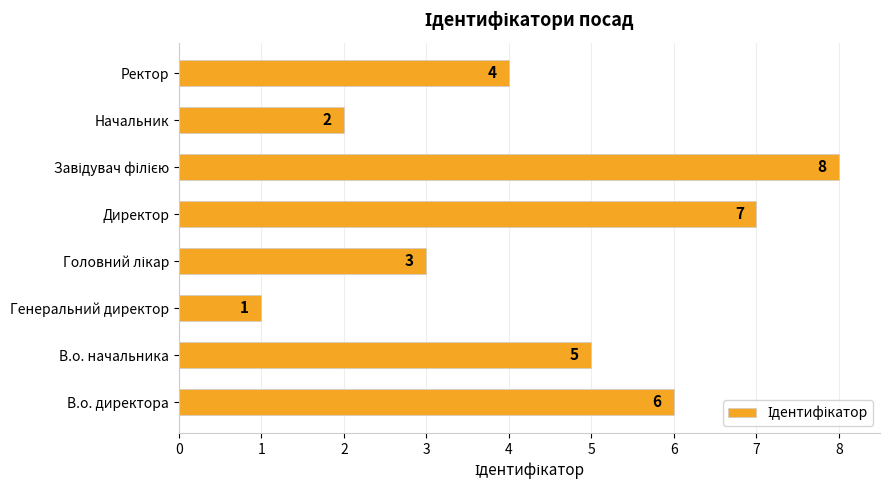

Are the bars grouped side by side (vs. stacked)?

No